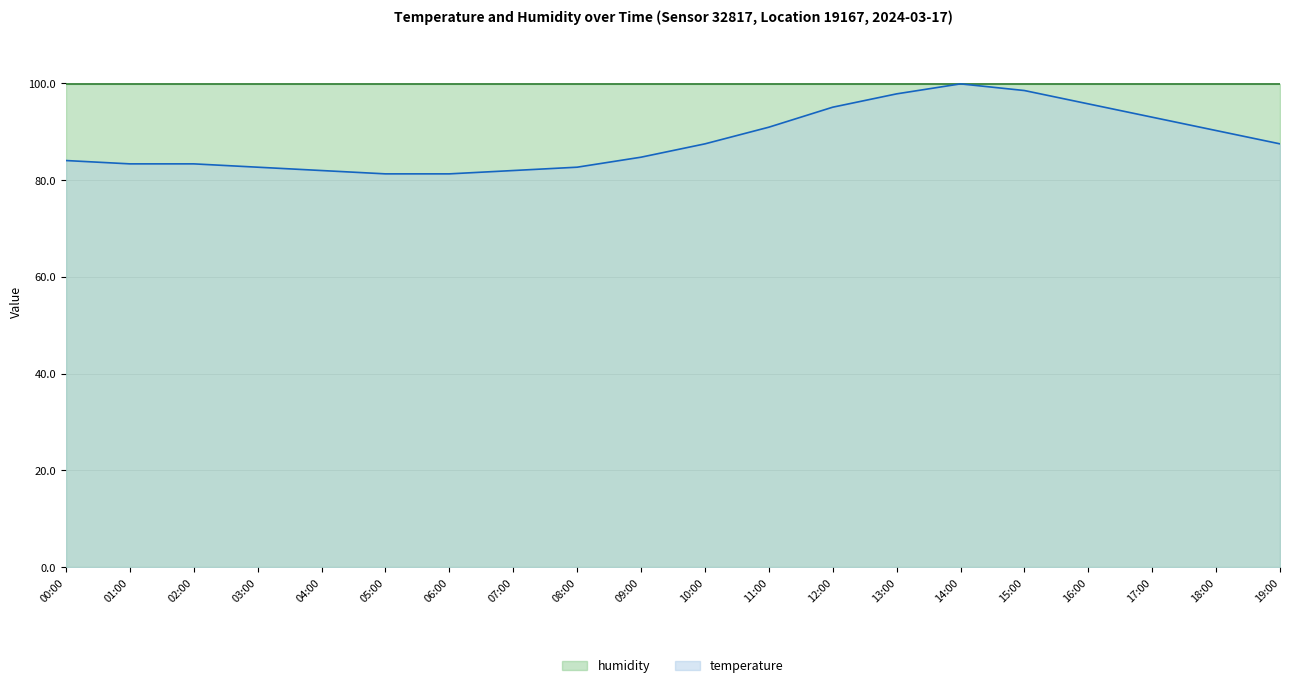

List the labels in order of value, smallest first.

05:00, 06:00, 04:00, 07:00, 03:00, 08:00, 01:00, 02:00, 00:00, 09:00, 10:00, 19:00, 18:00, 11:00, 17:00, 12:00, 16:00, 13:00, 15:00, 14:00